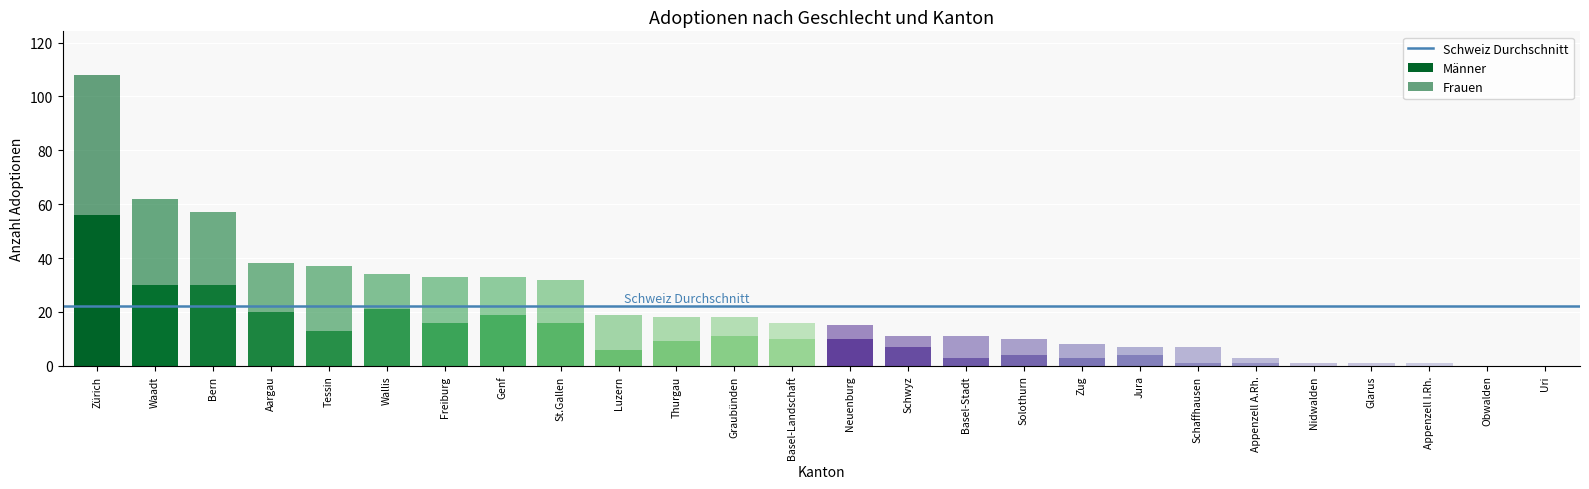

Does the chart contain stacked bars?

Yes